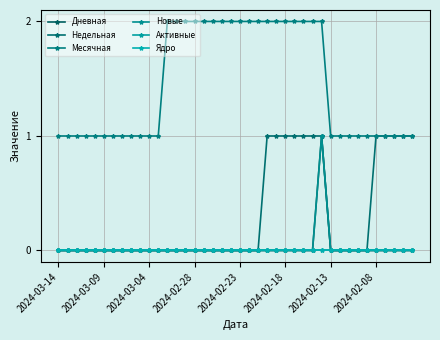

Does the chart have visible grid lines?

Yes